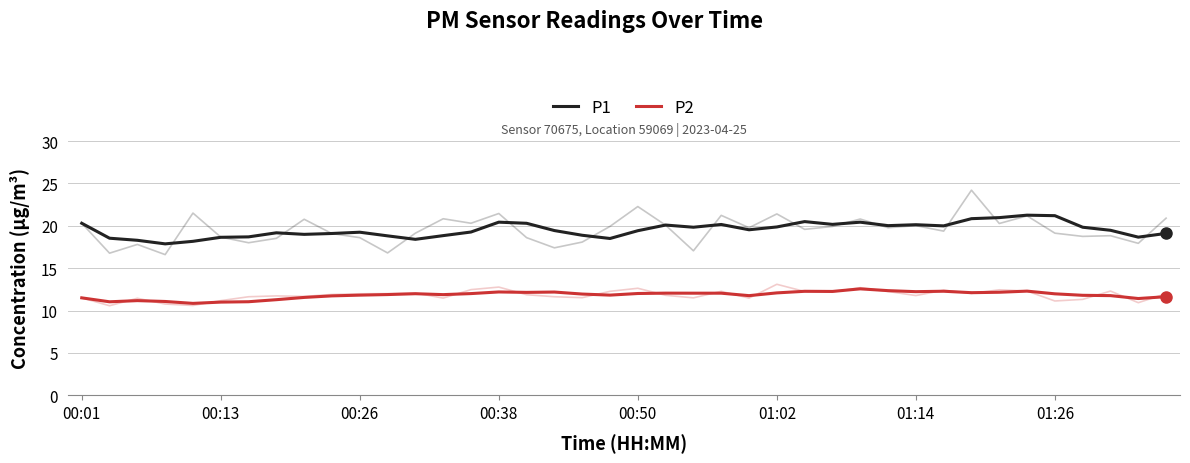

True or false: P1 has a value of 7.2 at 01:02.

False